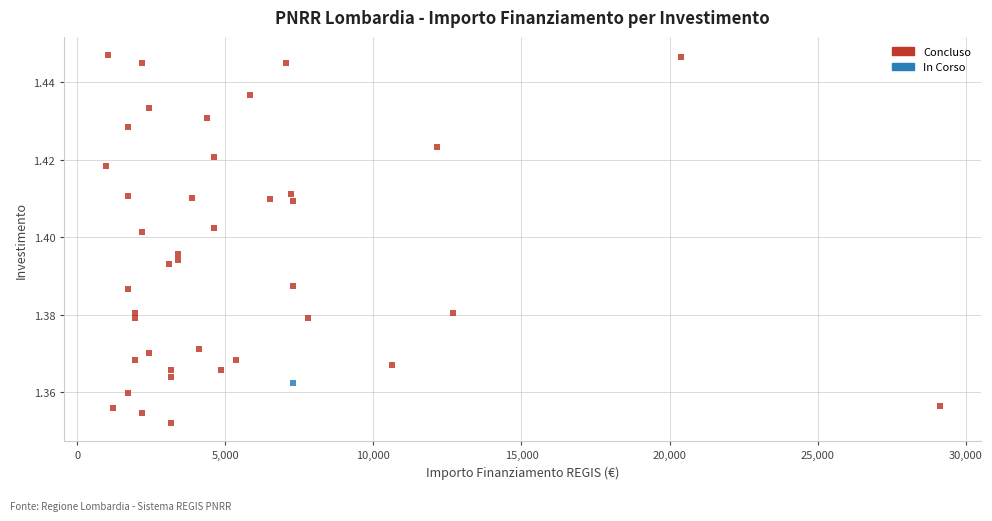

What are all the series names shown in the legend?

Concluso, In Corso